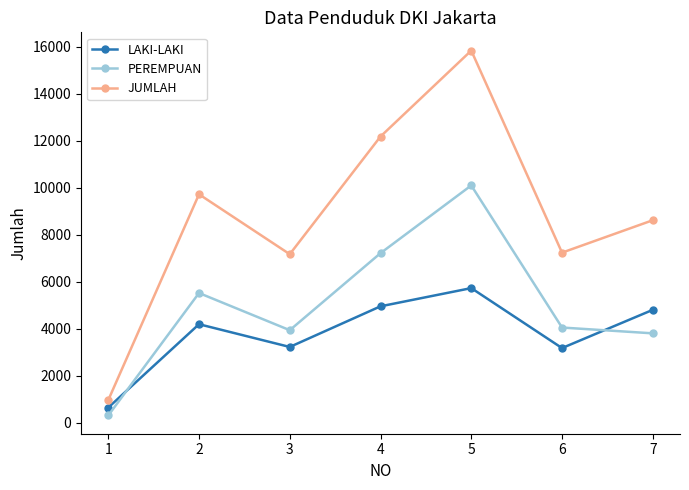

What is the sum of all LAKI-LAKI values?

26760